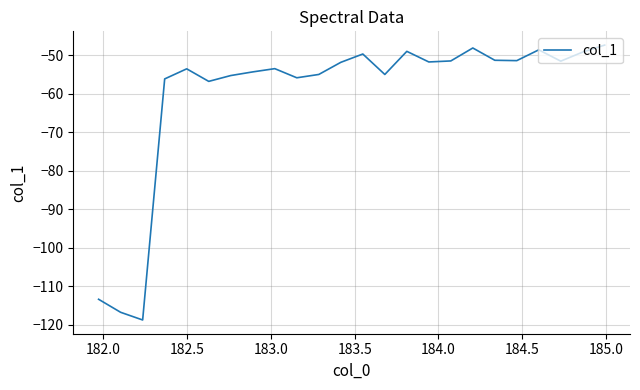

What is the difference between the maximum and minimum values?

71.3